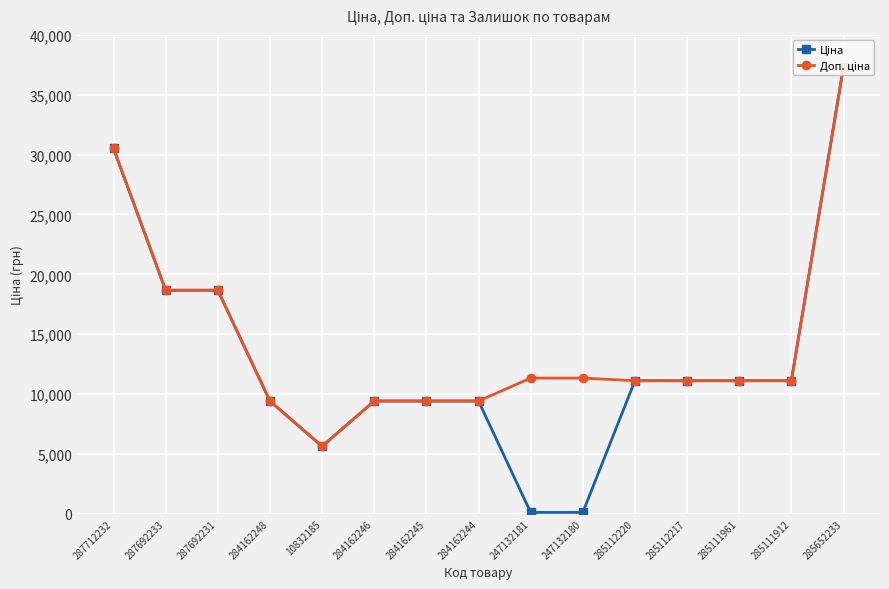

True or false: Доп. ціна and Ціна intersect in this chart.

False